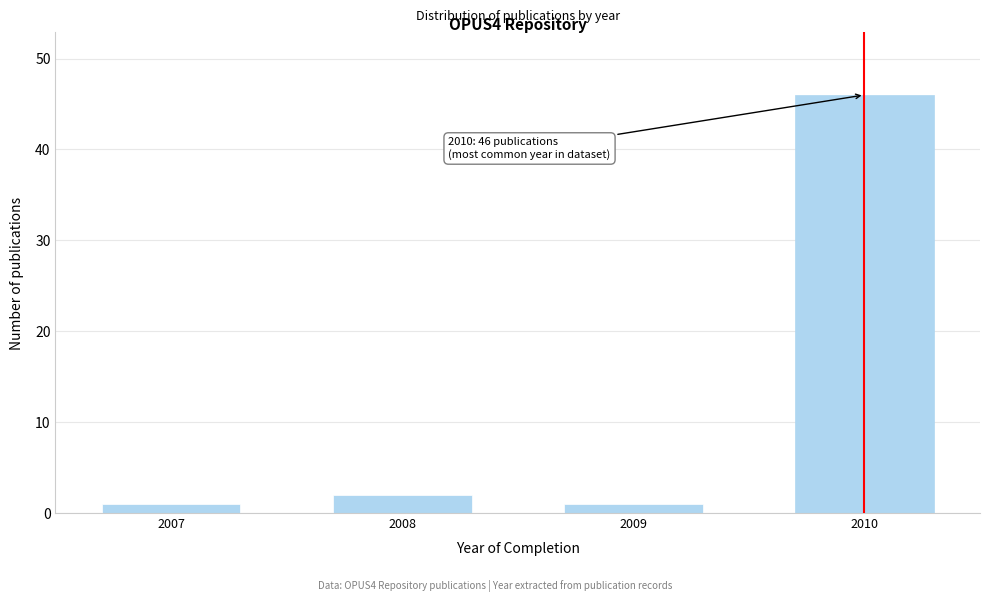

Reading left to right, list all the values displayed in this chart.

2007=1	2008=2	2009=1	2010=46